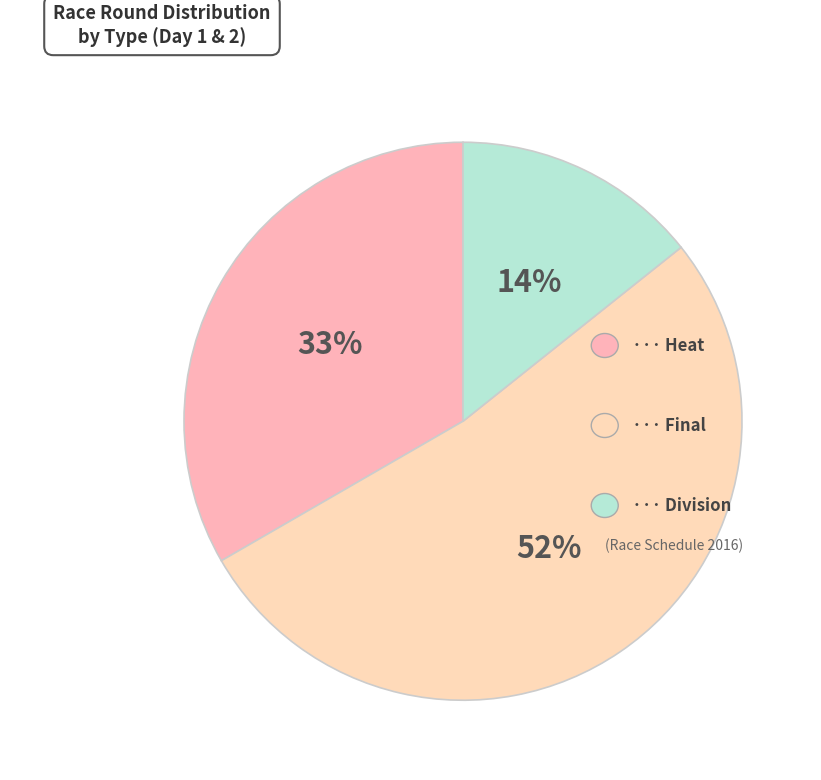

Rank the categories by value from highest to lowest.

final, heat, division